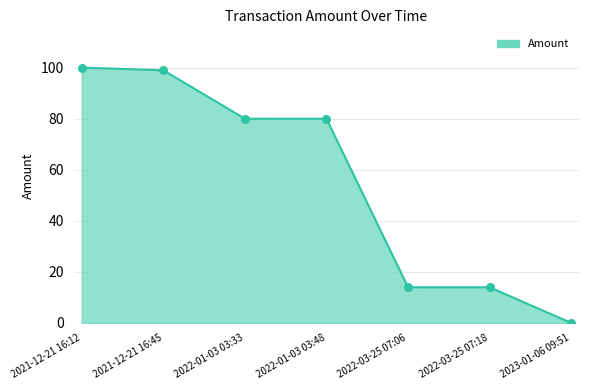

What is the change in value from 2021-12-21 16:12 to 2023-01-06 09:51?

-100.0